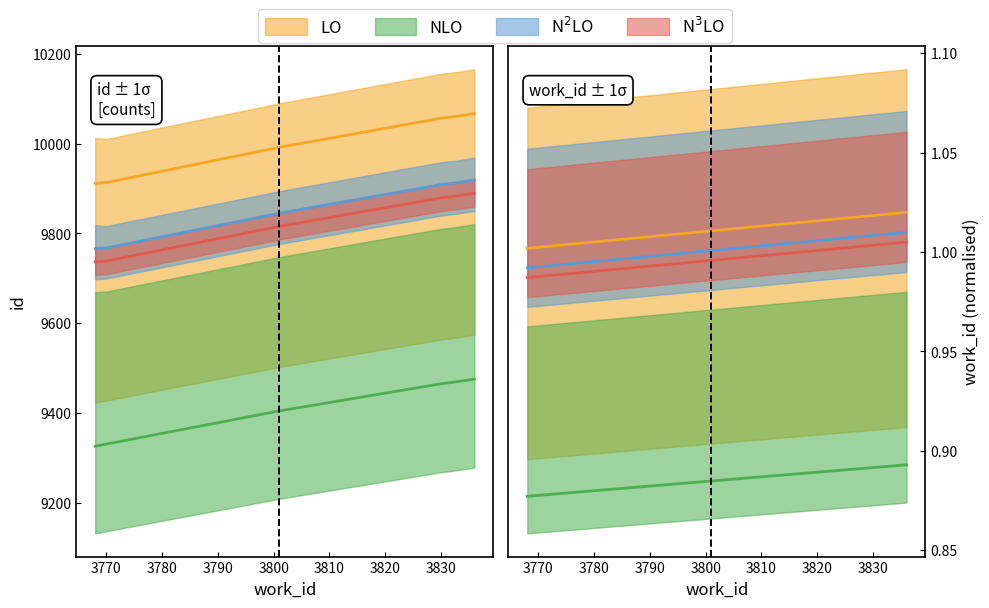

What is the difference between the maximum and second lowest values in the id series?

154